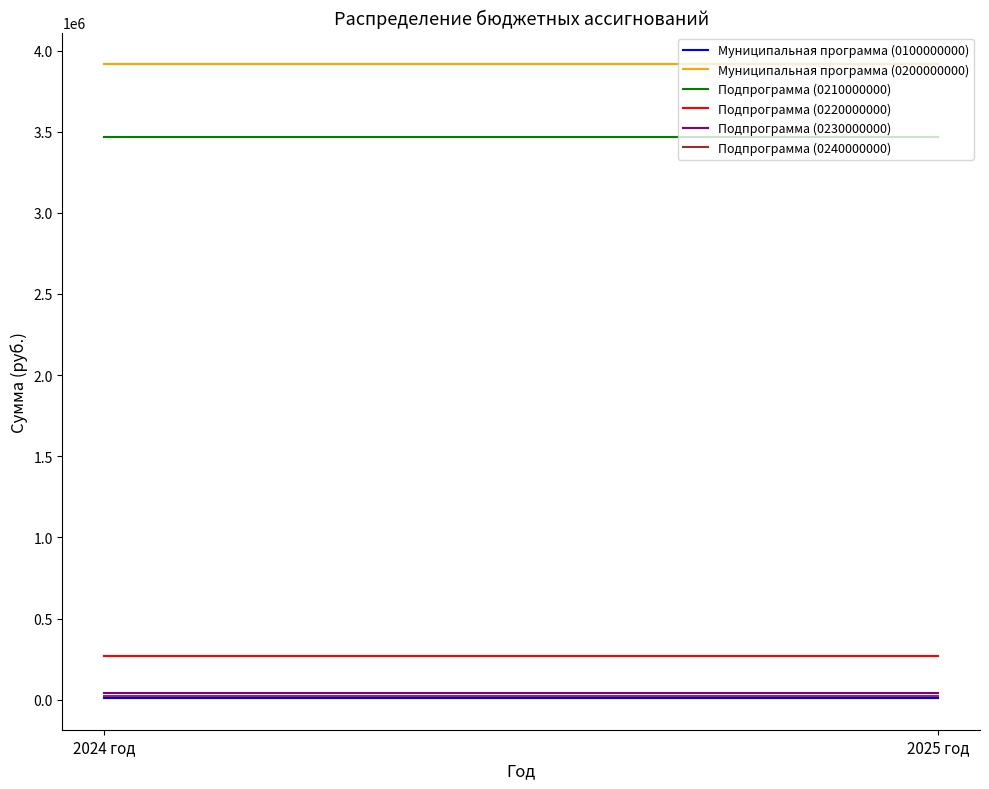

Rank the categories by Подпрограмма (0240000000) value from lowest to highest.

2024 год, 2025 год